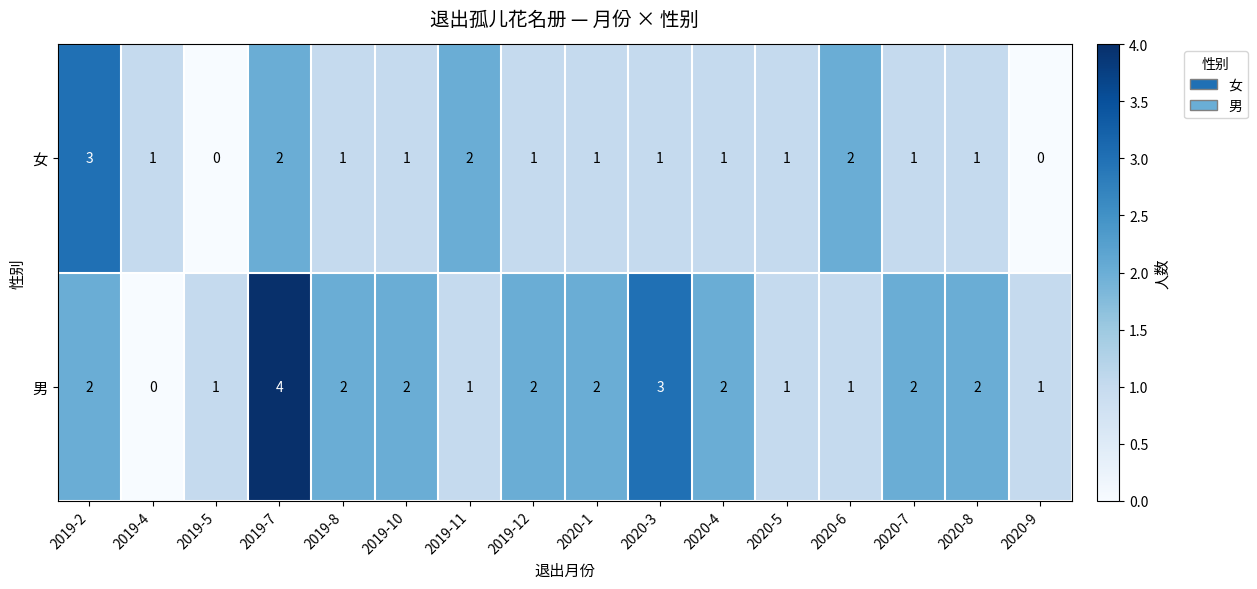

What is the sum of the 男 values at 2019-12 and 2020-6?

3